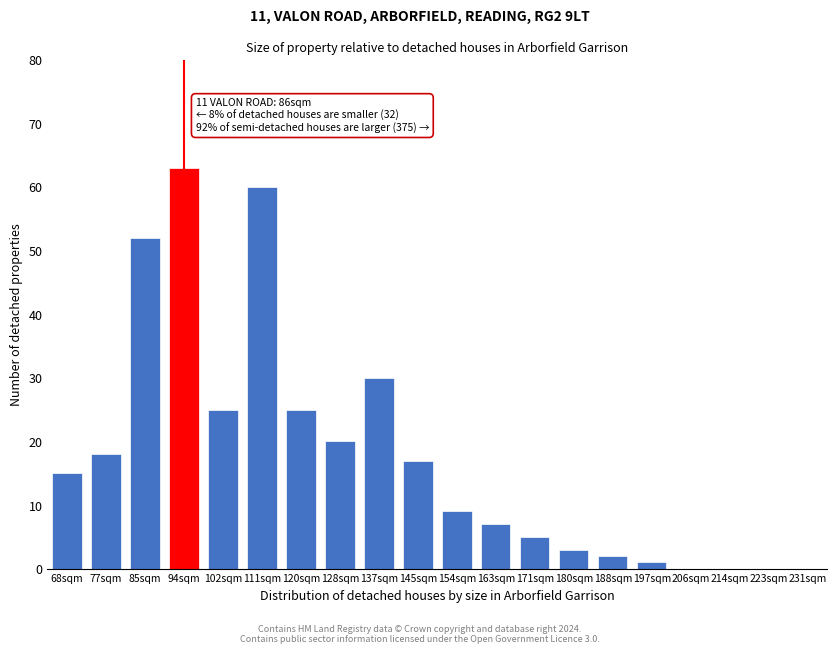

Reading left to right, list all the values displayed in this chart.

68sqm=15	77sqm=18	85sqm=52	94sqm=63	102sqm=25	111sqm=60	120sqm=25	128sqm=20	137sqm=30	145sqm=17	154sqm=9	163sqm=7	171sqm=5	180sqm=3	188sqm=2	197sqm=1	206sqm=0	214sqm=0	223sqm=0	231sqm=0